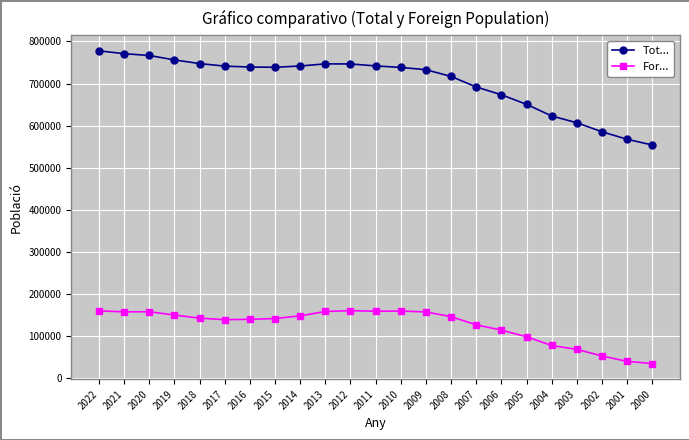

True or false: Tot... has a value of 153466 at 2006.

False